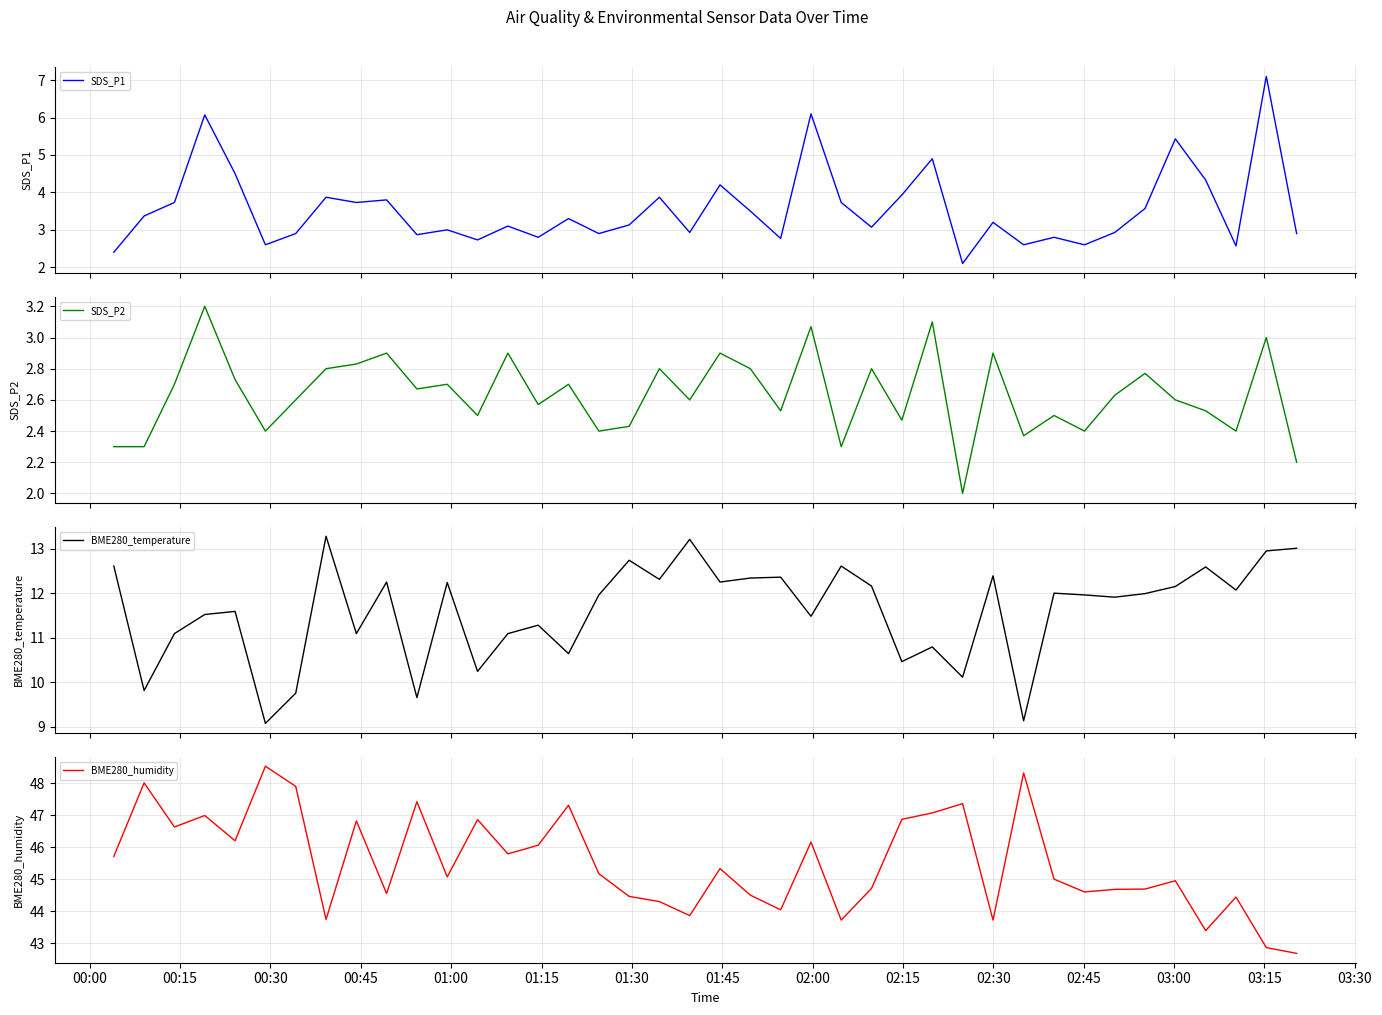

What is the maximum value for BME280_temperature?

13.3